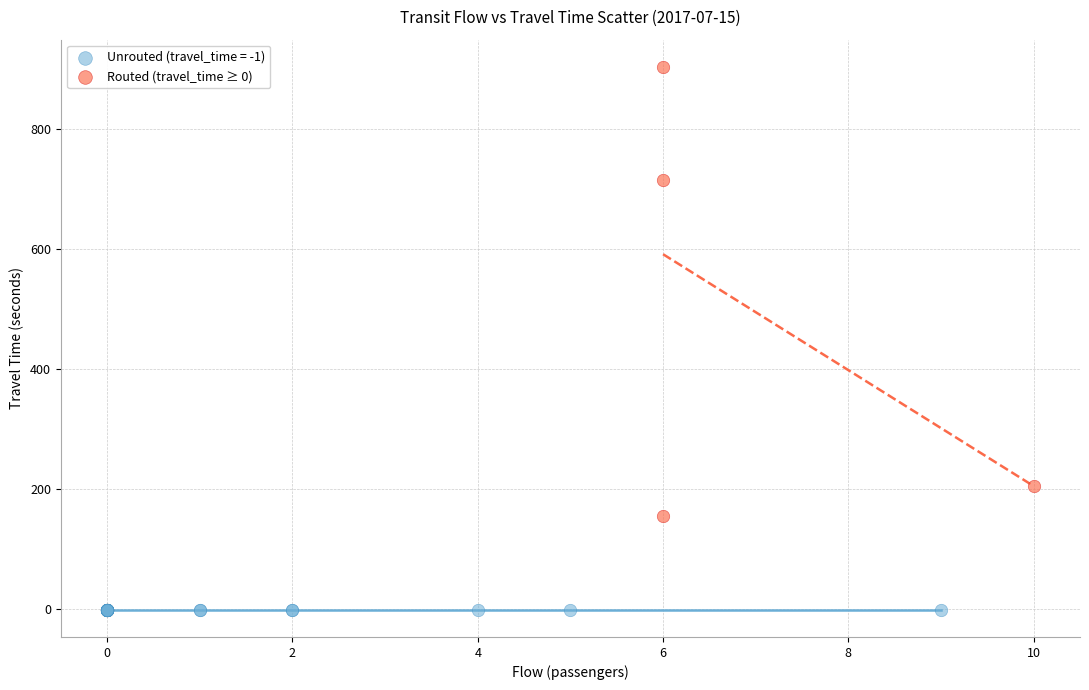

Which series contains the lowest Y value?

Unrouted (travel_time = -1)